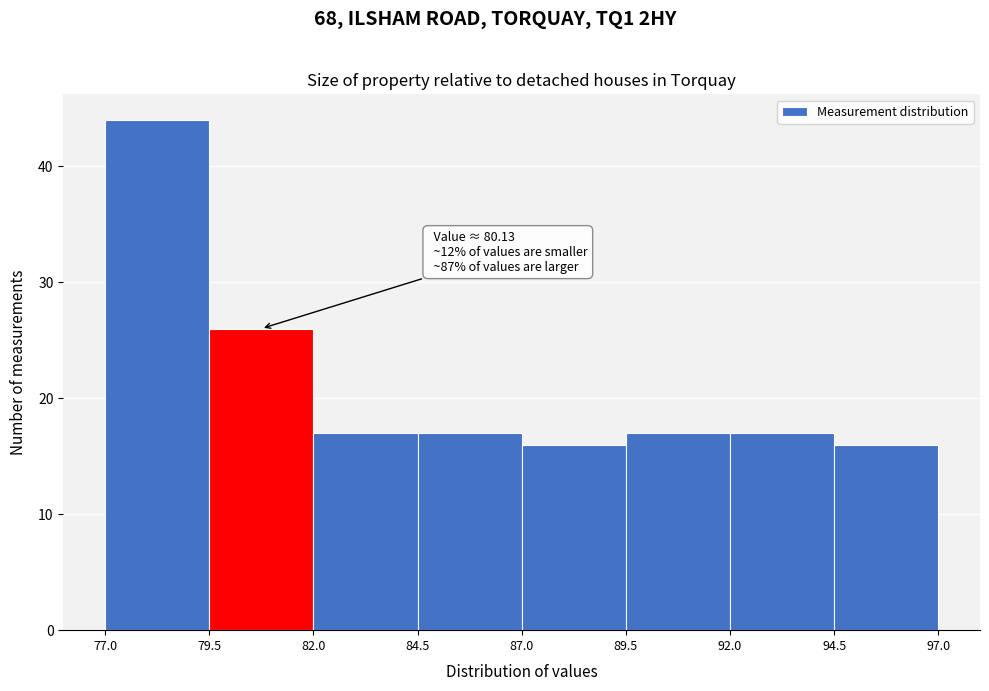

Which range on the x-axis has the tallest bar?

77.0 to 79.5